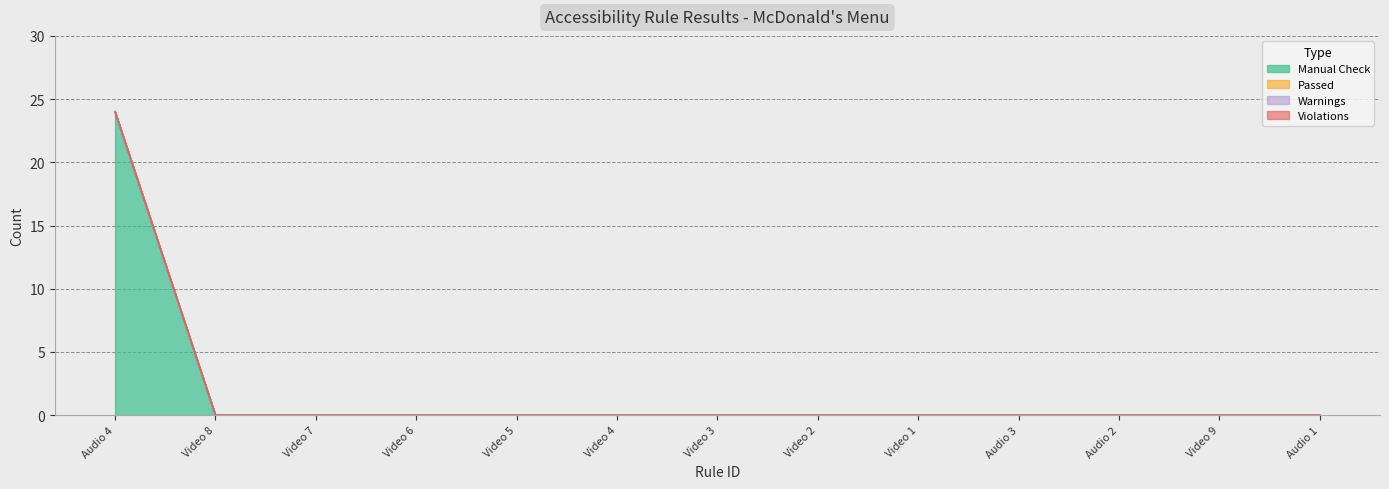

At which category is the sum across all series the highest?

Audio 4